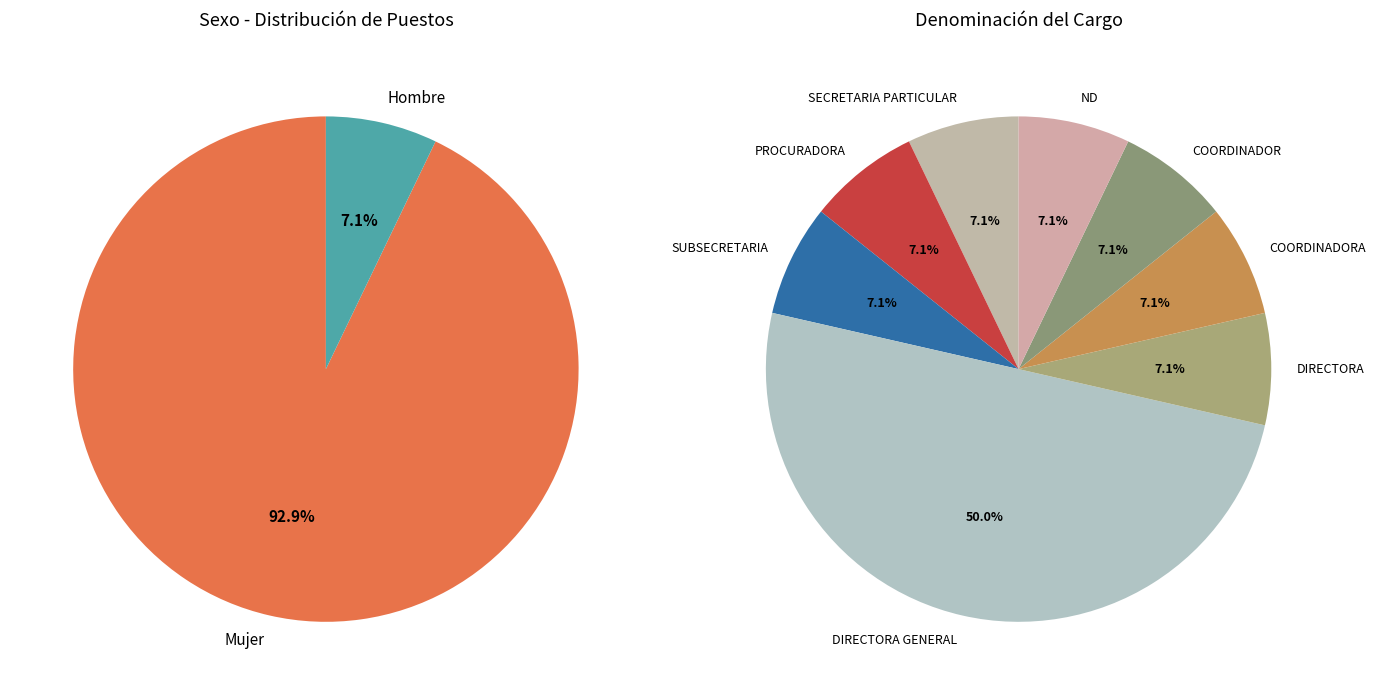

What is the ratio of the value at Hombre to the value at Mujer?

0.1